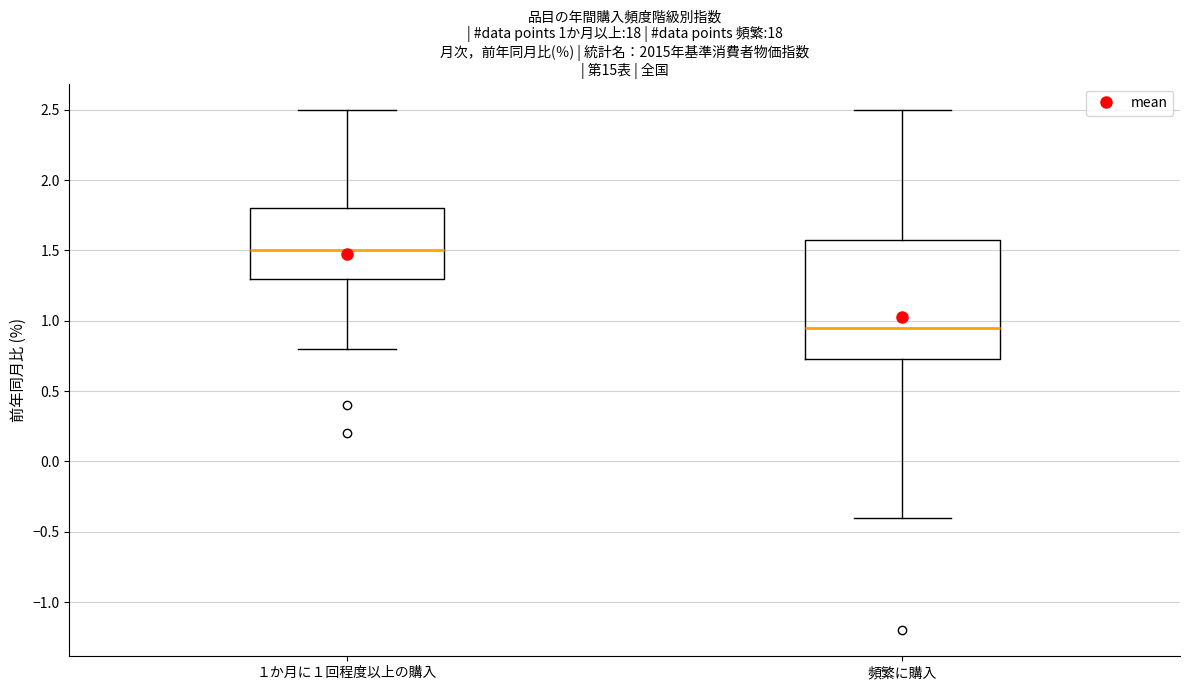

Which box has the lowest median line?

頻繁に購入